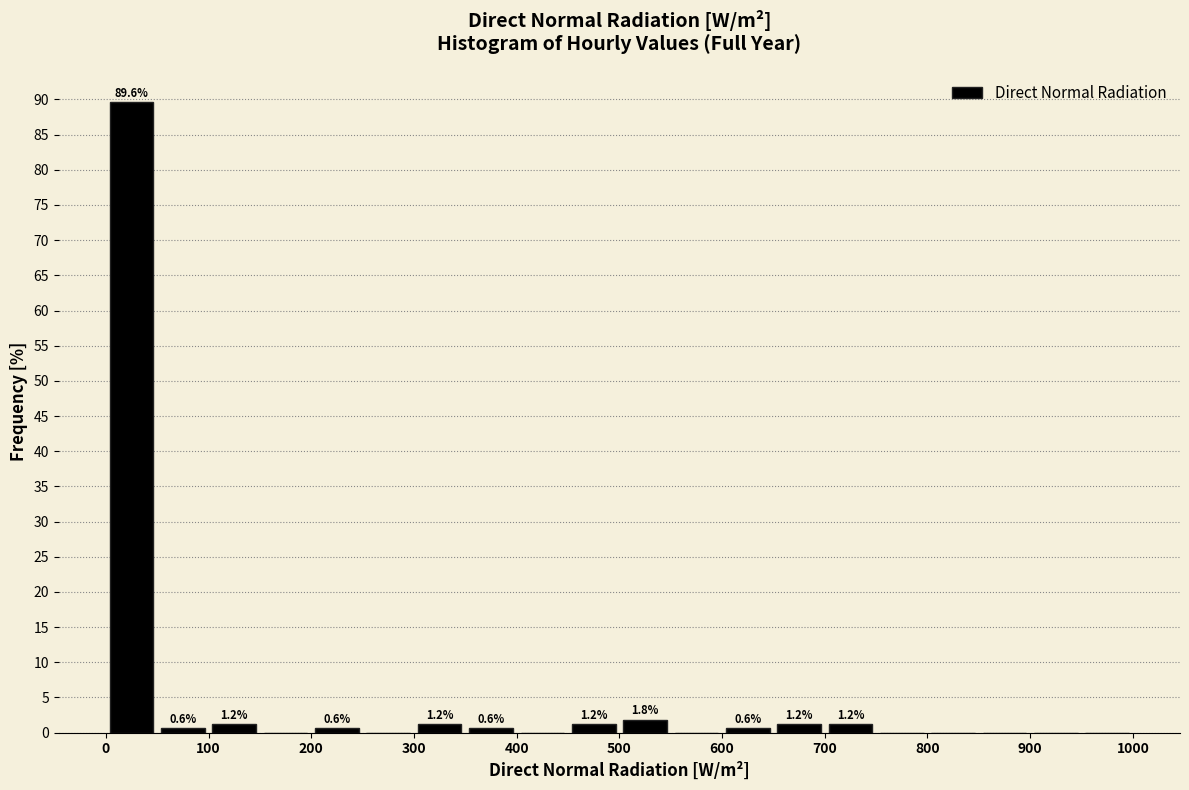

Over which range of the x-axis is the bar tallest?

0 to 50